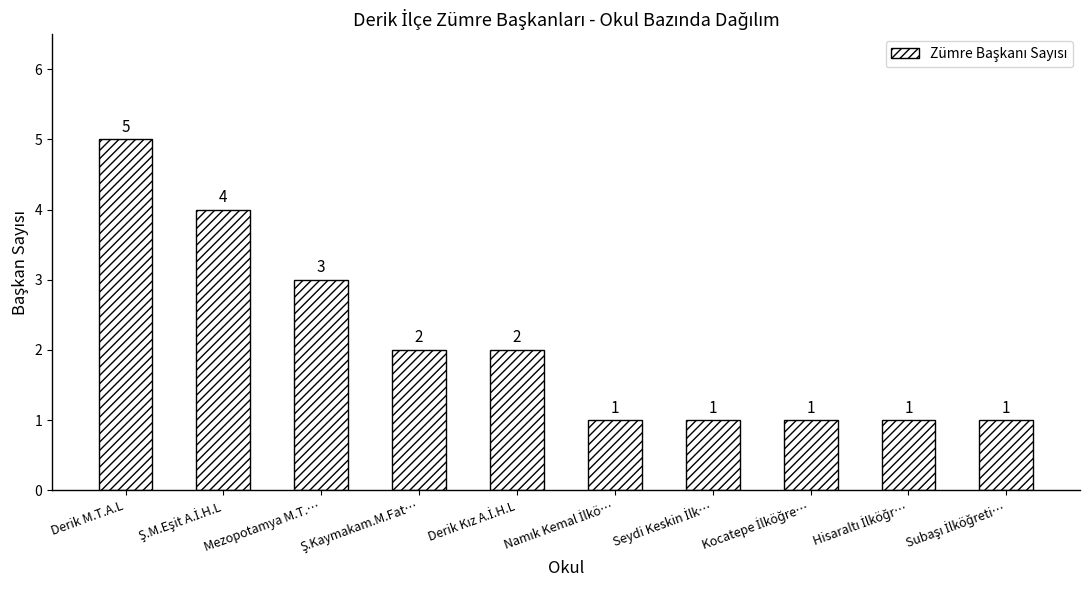

At which label is the value closest to 3?

Mezopotamya M.T.…